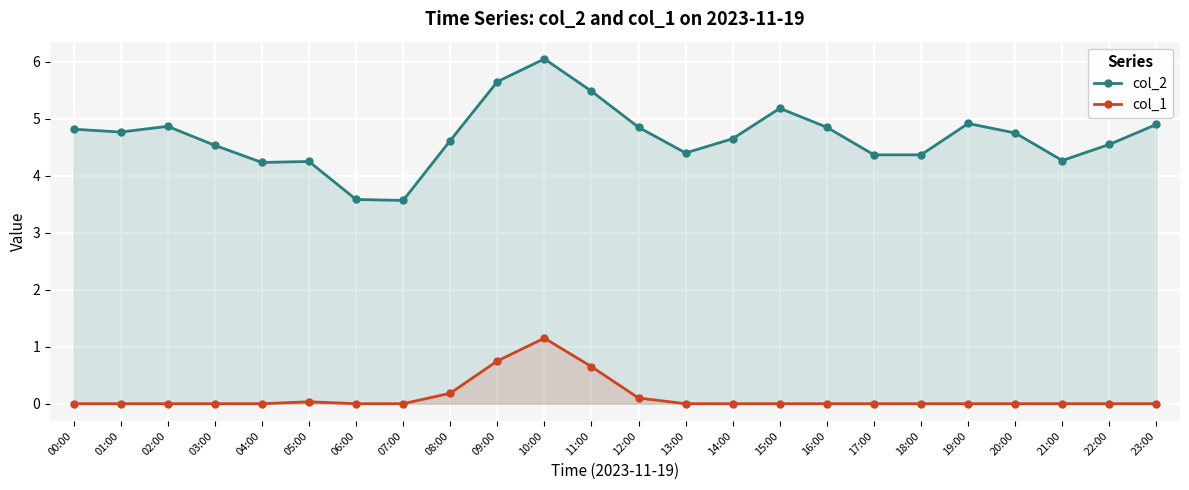

What is the difference between the col_2 values at 19:00 and 12:00?

0.1